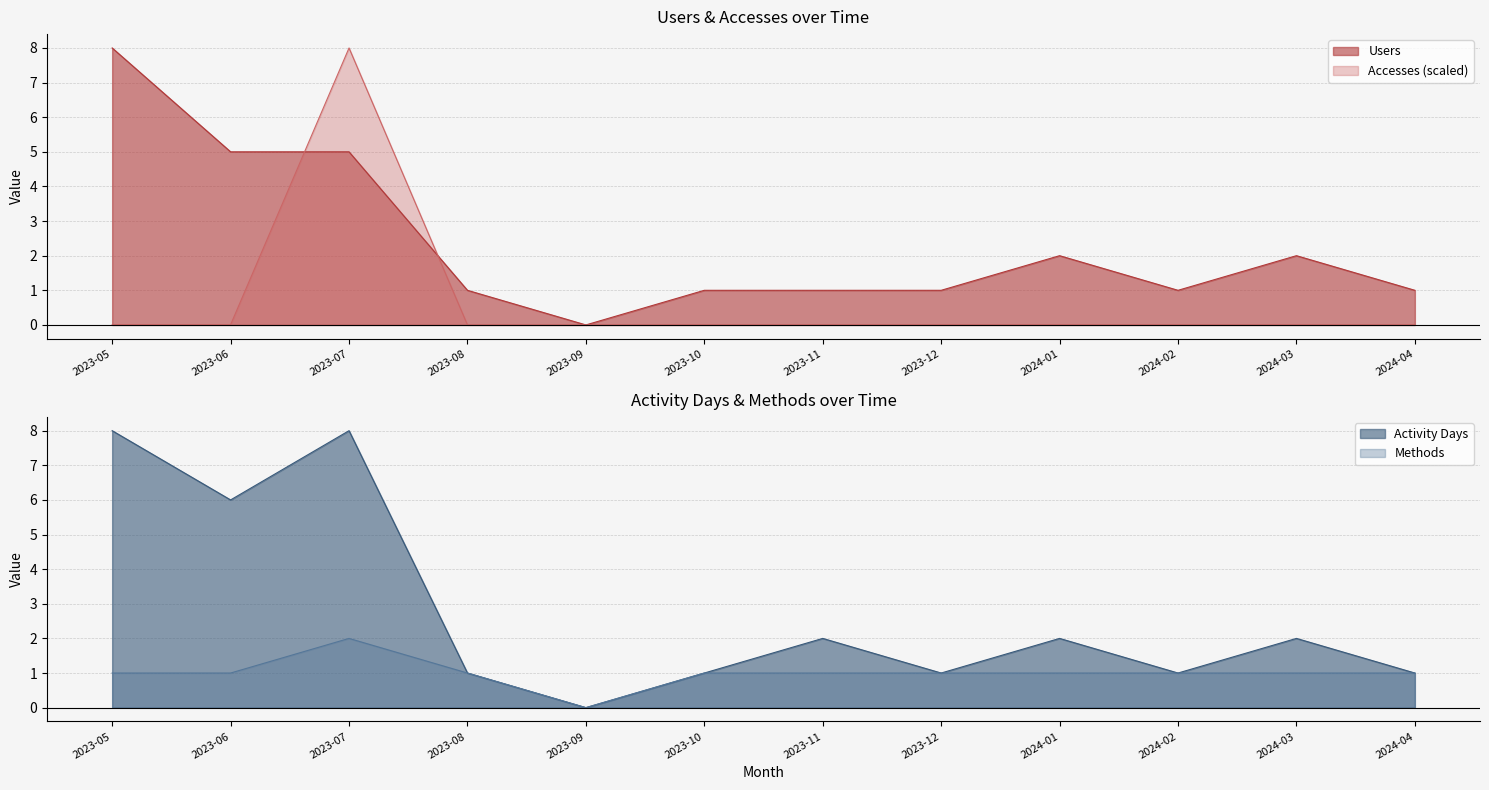

True or false: Activity Days has more than 2 points higher than both neighbors.

True